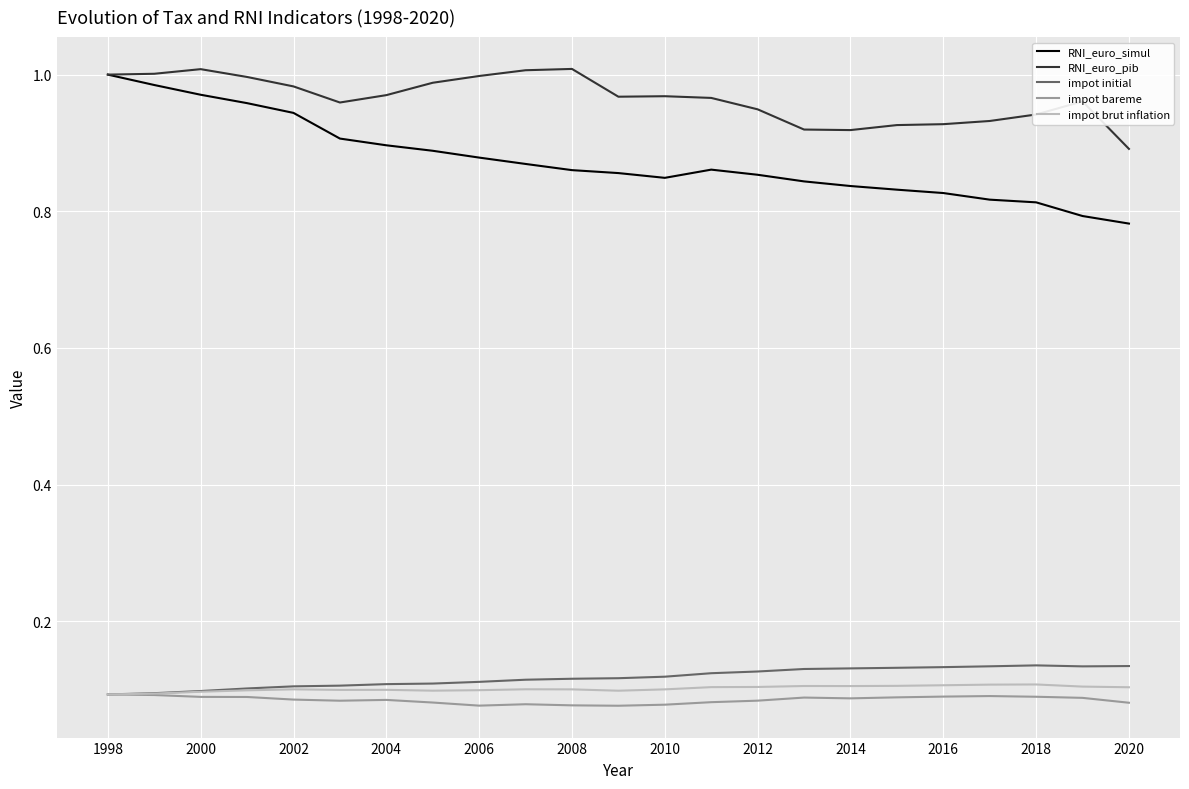

At how many categories does at least one series exceed 0?

23